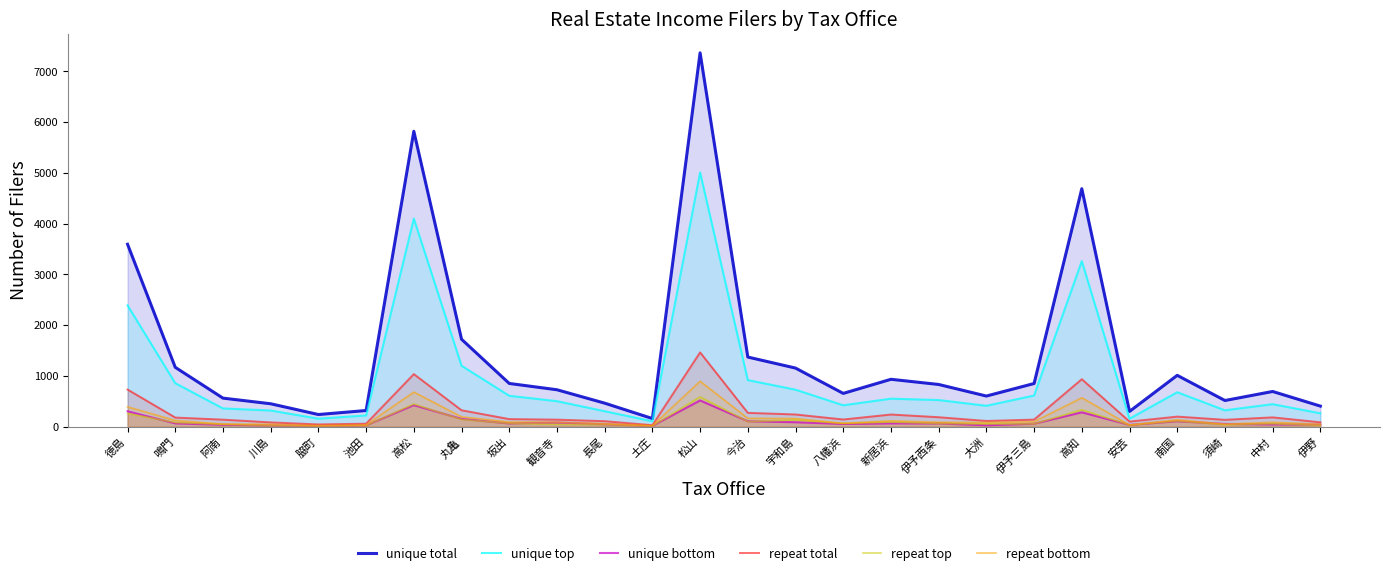

Which series has the largest total across all categories?

unique total